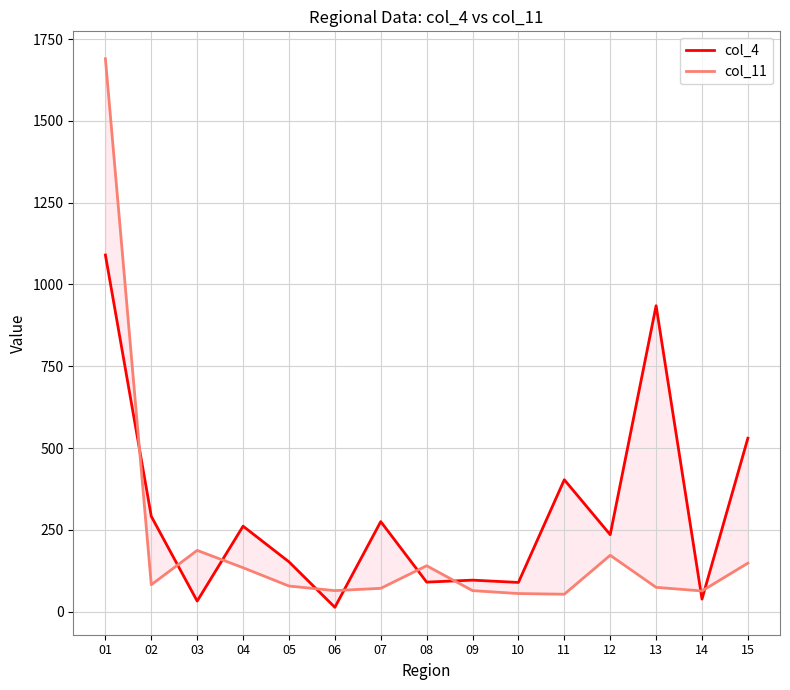

Which category has the lowest value across all series?

06